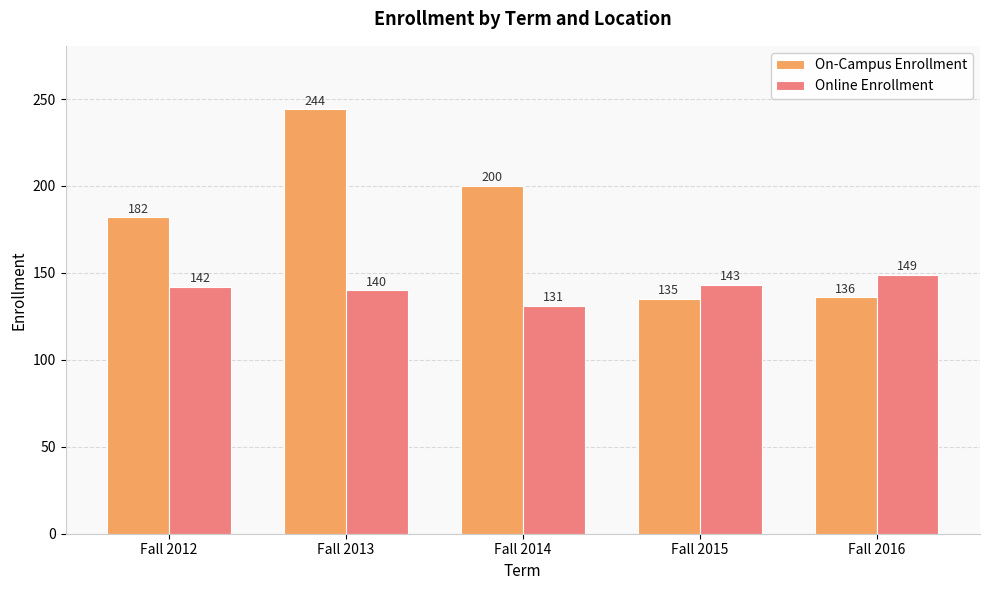

The Online Enrollment series shows 59 at Fall 2014. True or false?

False